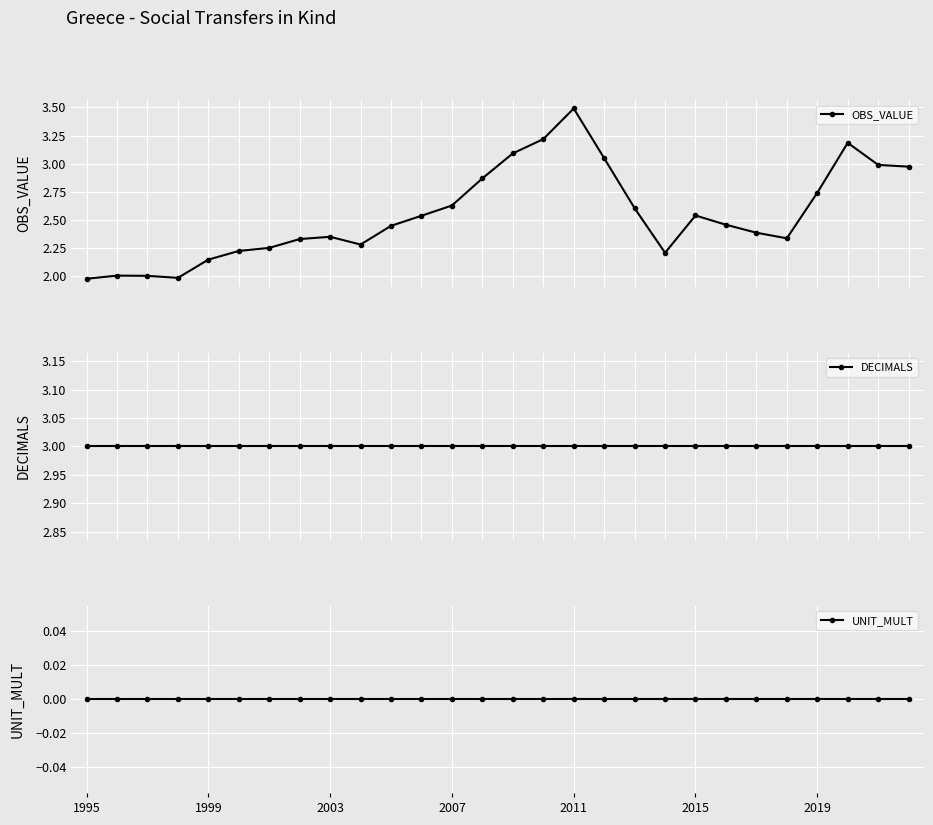

List the series in order of their peak value, lowest first.

UNIT_MULT, DECIMALS, OBS_VALUE